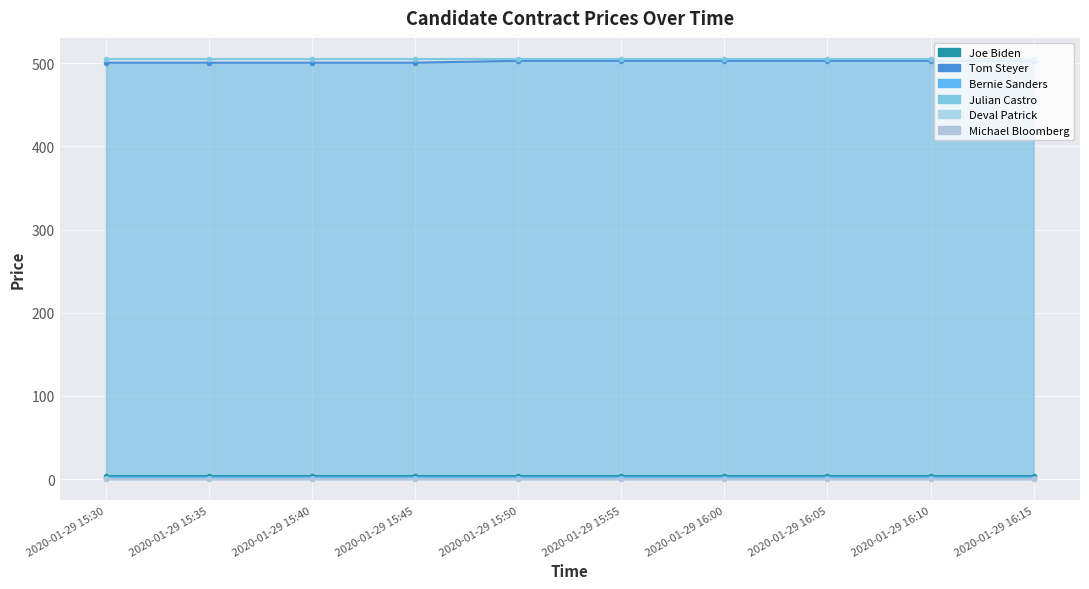

Which series has the largest total across all categories?

Julian Castro